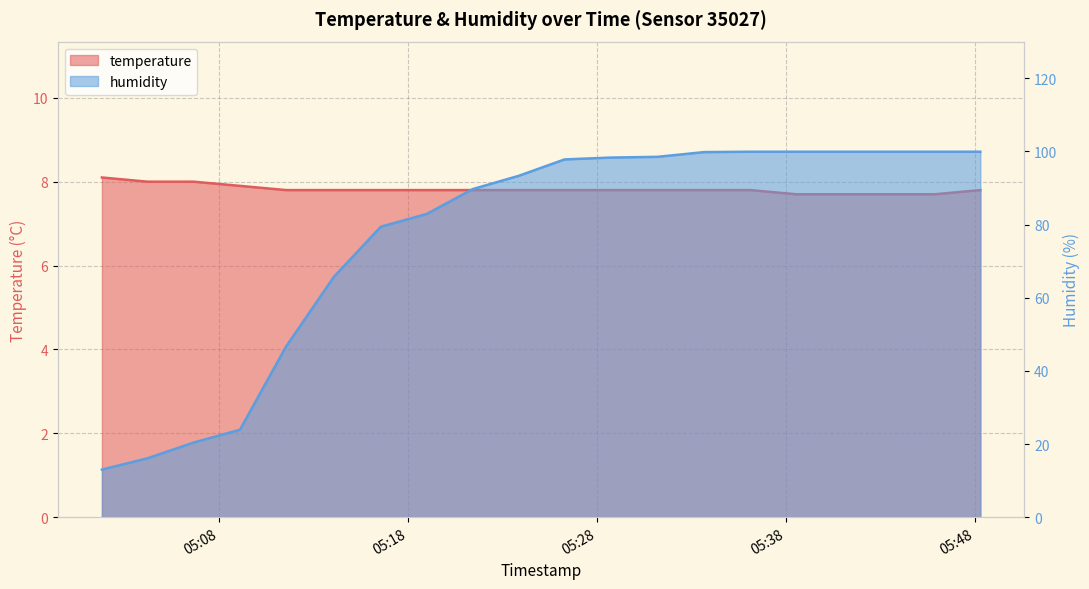

Which has a higher value, 2024-03-02T05:40:59 or 2024-03-02T05:33:40?

2024-03-02T05:33:40